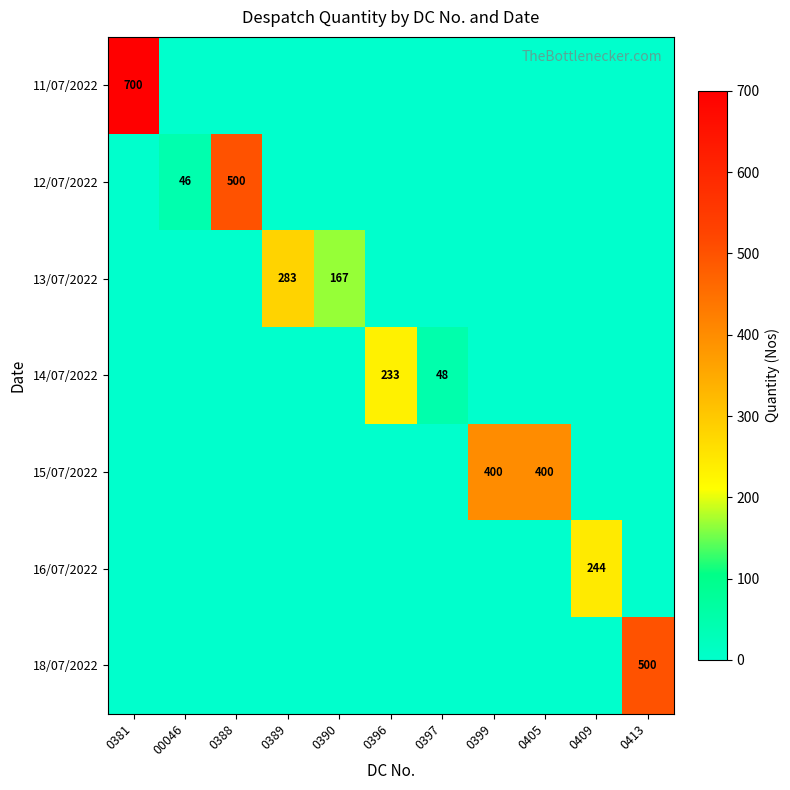

Which category has the highest value across all series?

0381